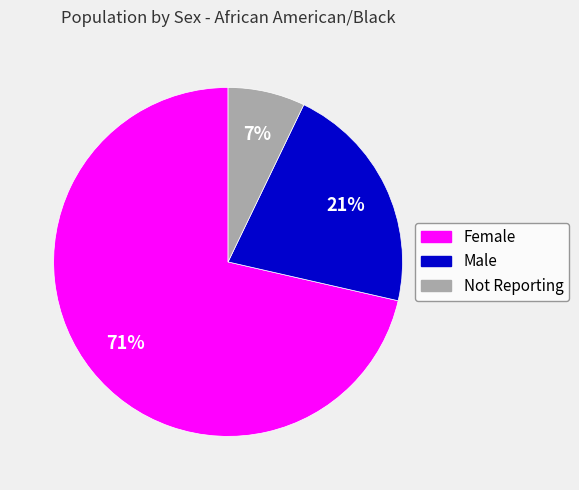

Does any single category account for the majority?

Yes